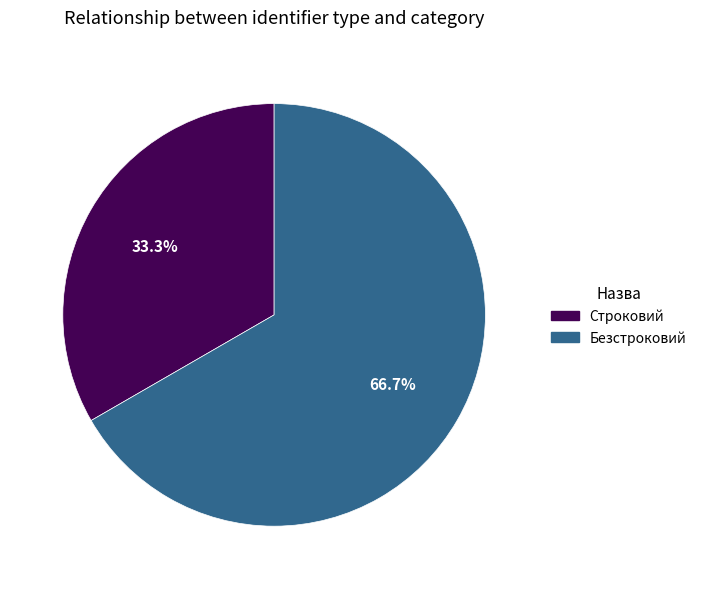

What is the smallest slice in the pie chart?

Строковий